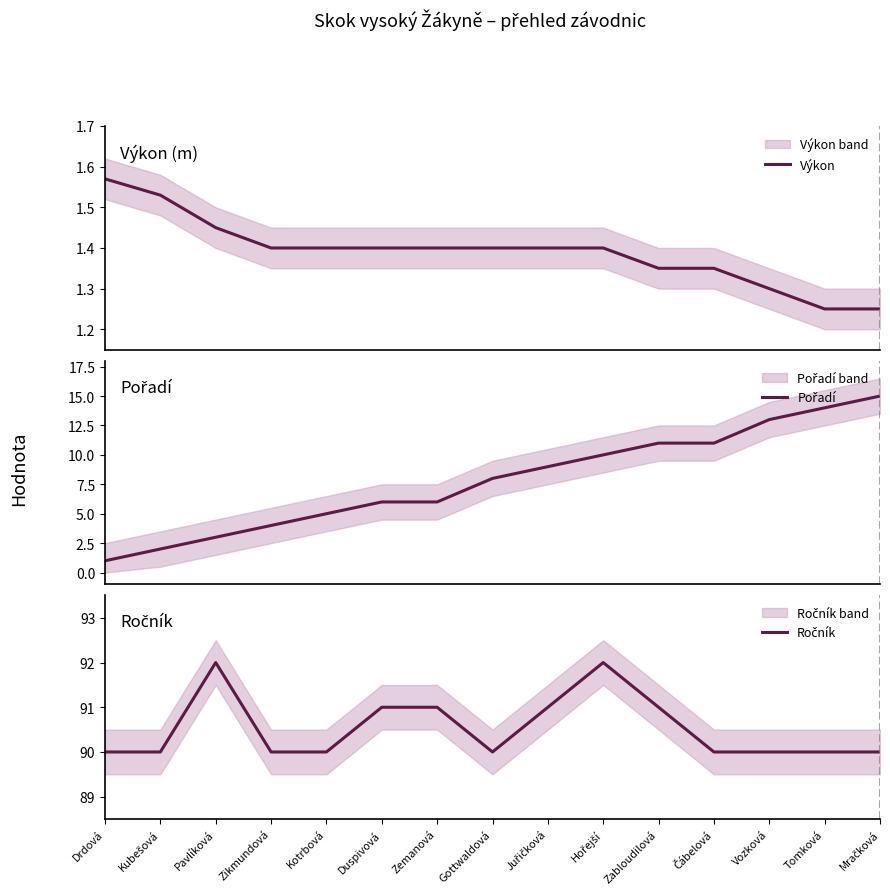

Does the chart display data point markers on the line(s)?

No